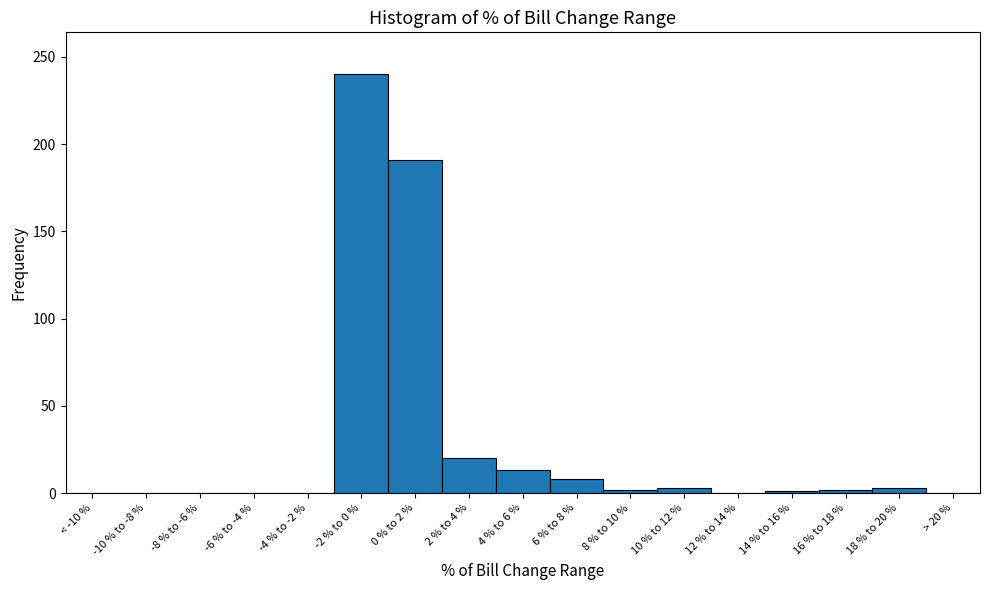

Which has a higher value, 0 % to 2 % or < -10 %?

0 % to 2 %